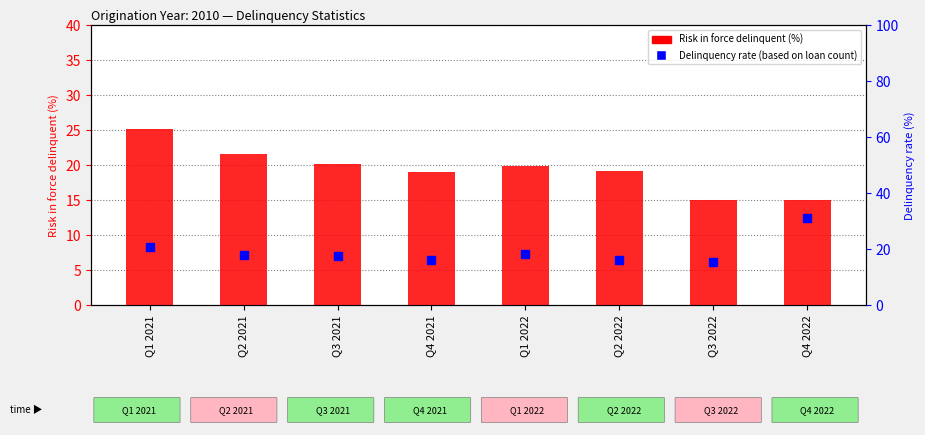

What are all the series names shown in the legend?

Risk in force delinquent (%), Delinquency rate (based on loan count)